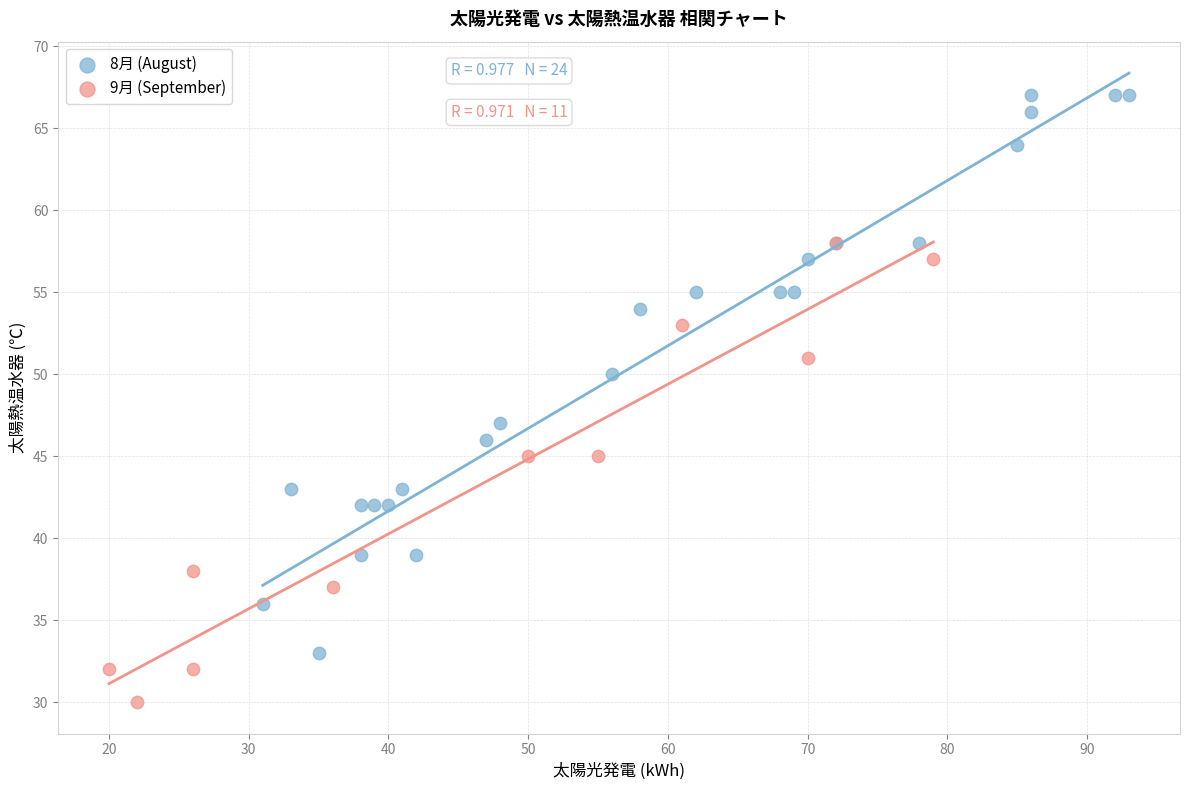

Which series contains the lowest Y value?

9月 (September)